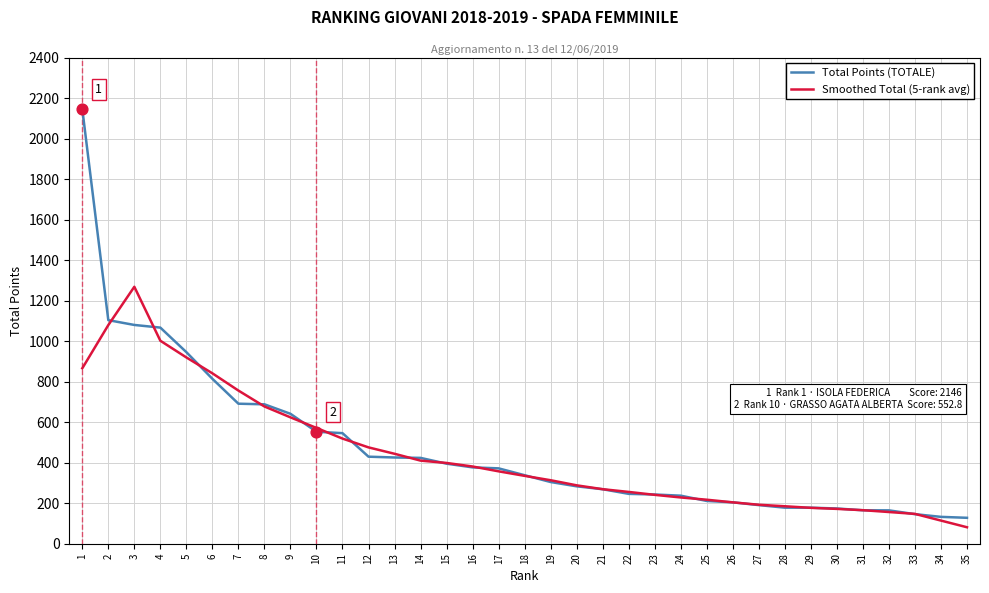

At which category is the sum across all series the highest?

1